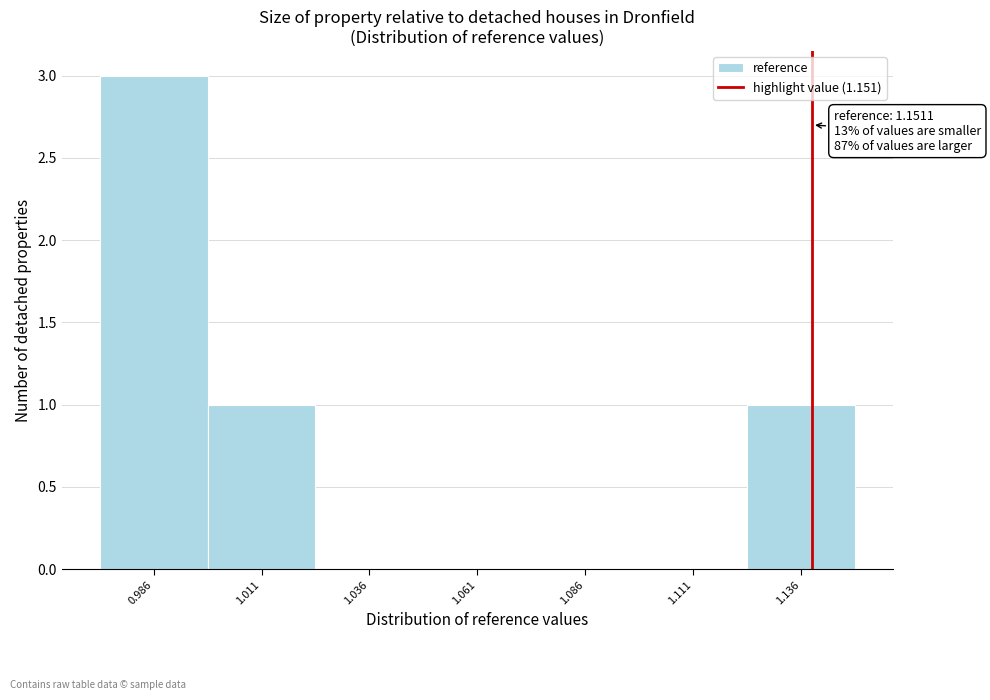

At which category does the chart reach its peak across all series?

0.986